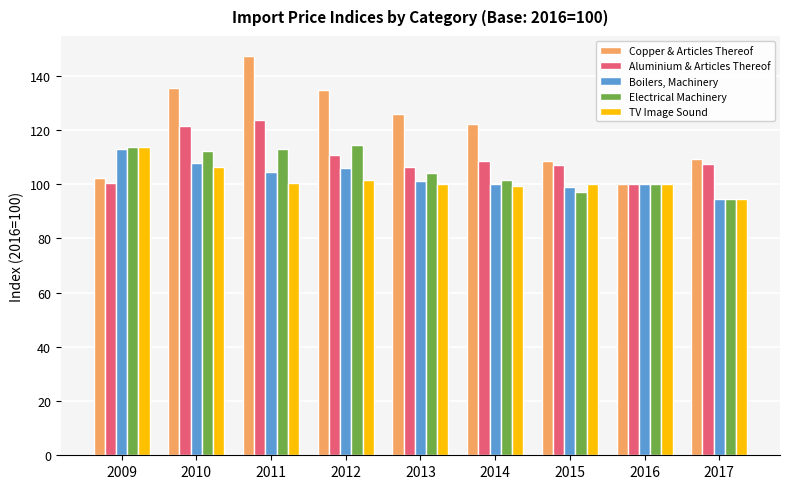

Which series changed the most between 2012 and 2014?

Electrical Machinery